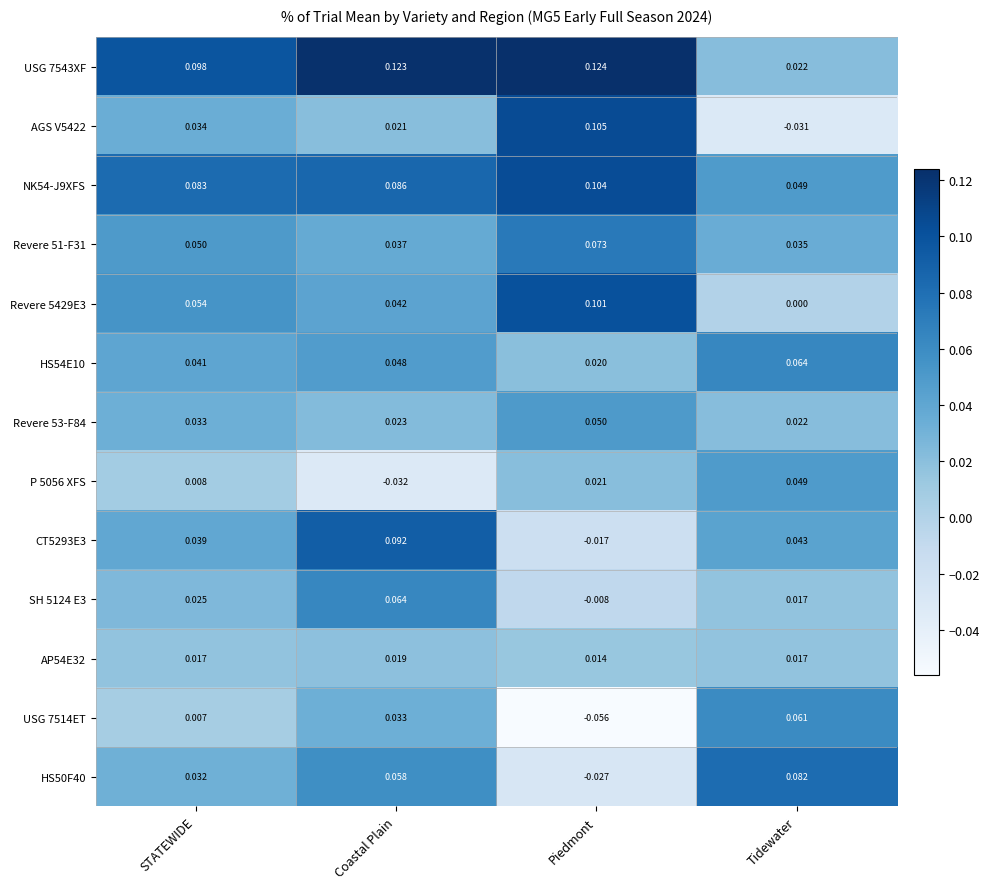

Is the value of CT5293E3 at Piedmont greater than the value of Revere 53-F84 at STATEWIDE?

No